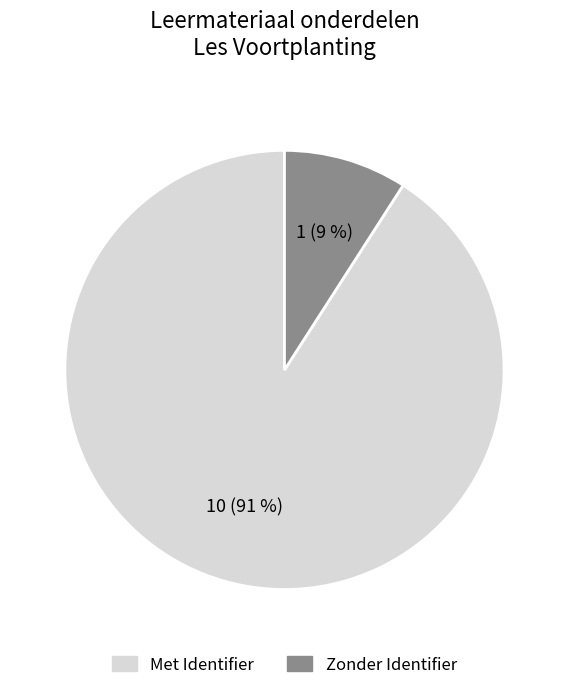

Between Met Identifier and Zonder Identifier, which is larger?

Met Identifier